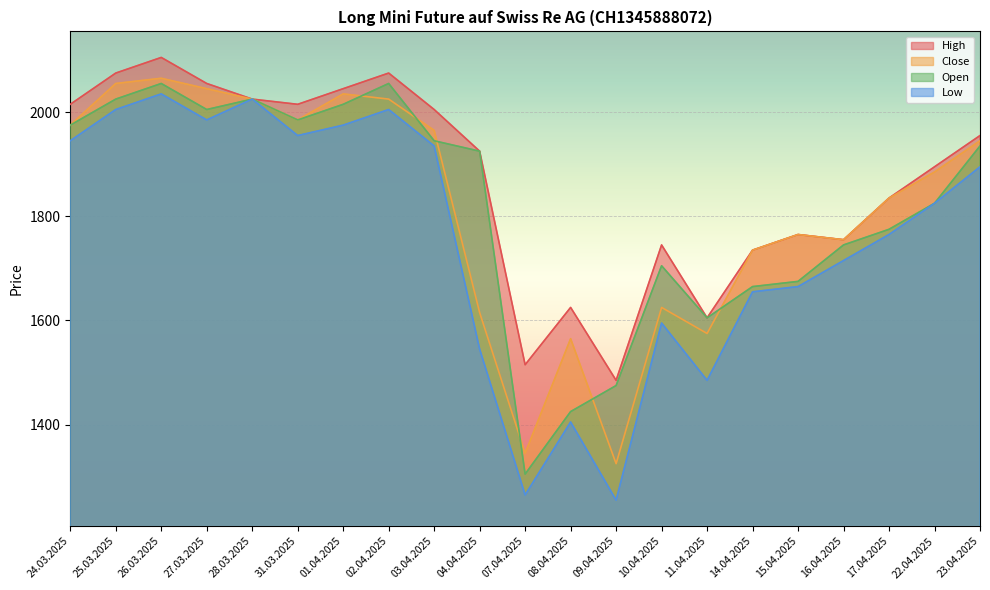

True or false: Low has more than 0 interior local peaks.

True